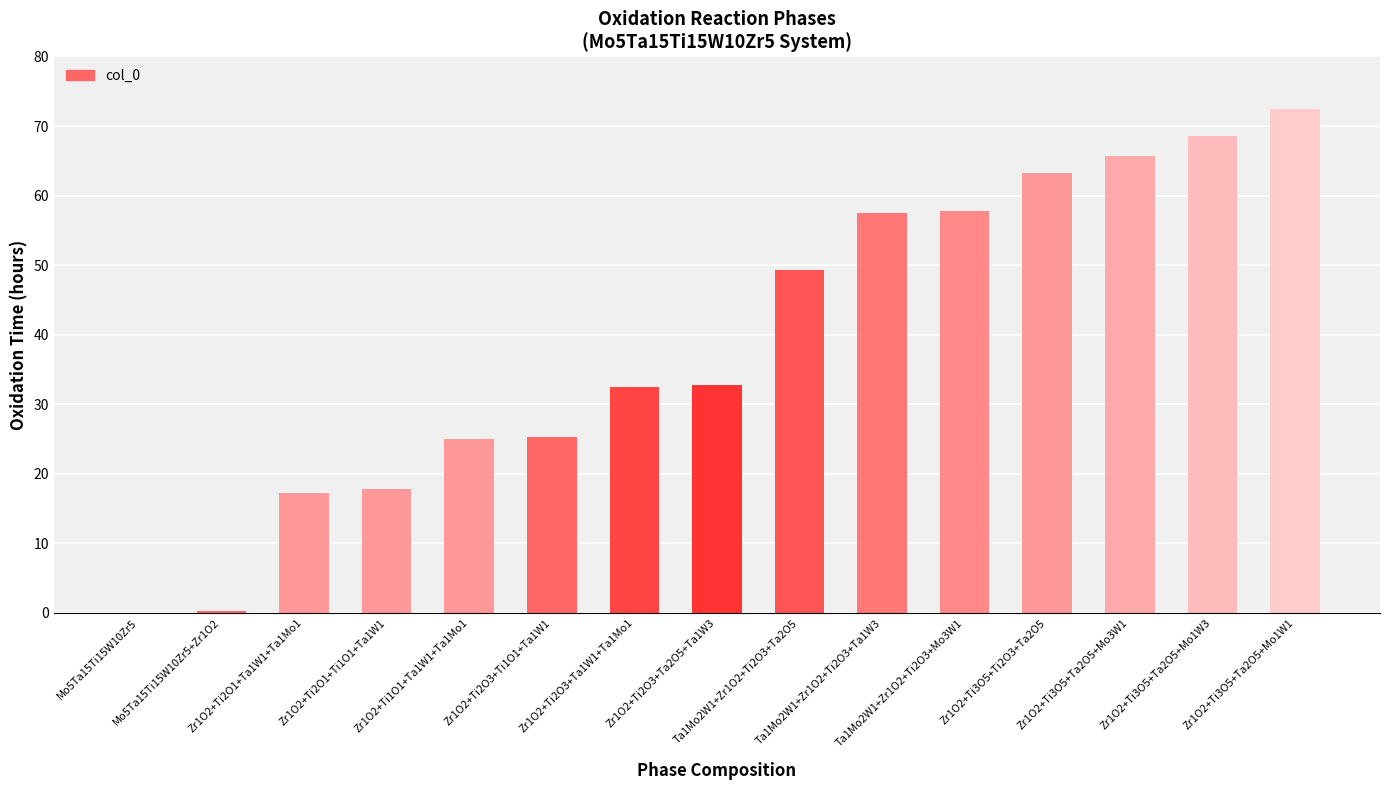

What is the maximum value shown in the chart?

72.5